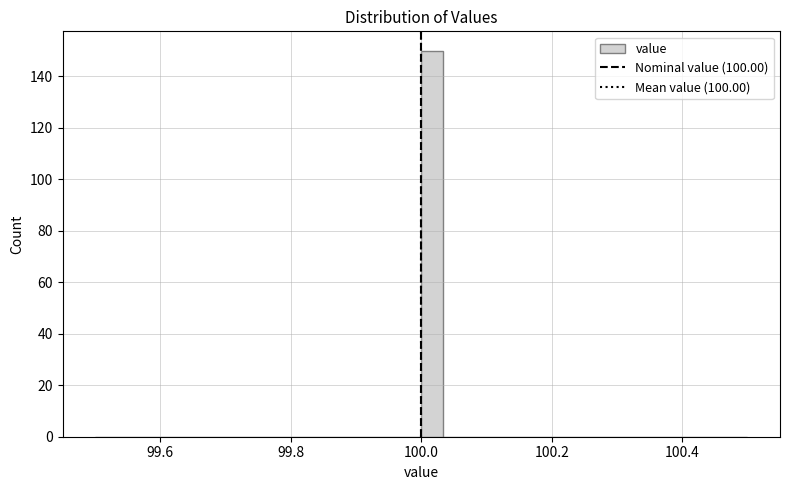

Around what value on the x-axis is the tallest bar? Give the approximate position of its centre, as read against the axis.

100.02